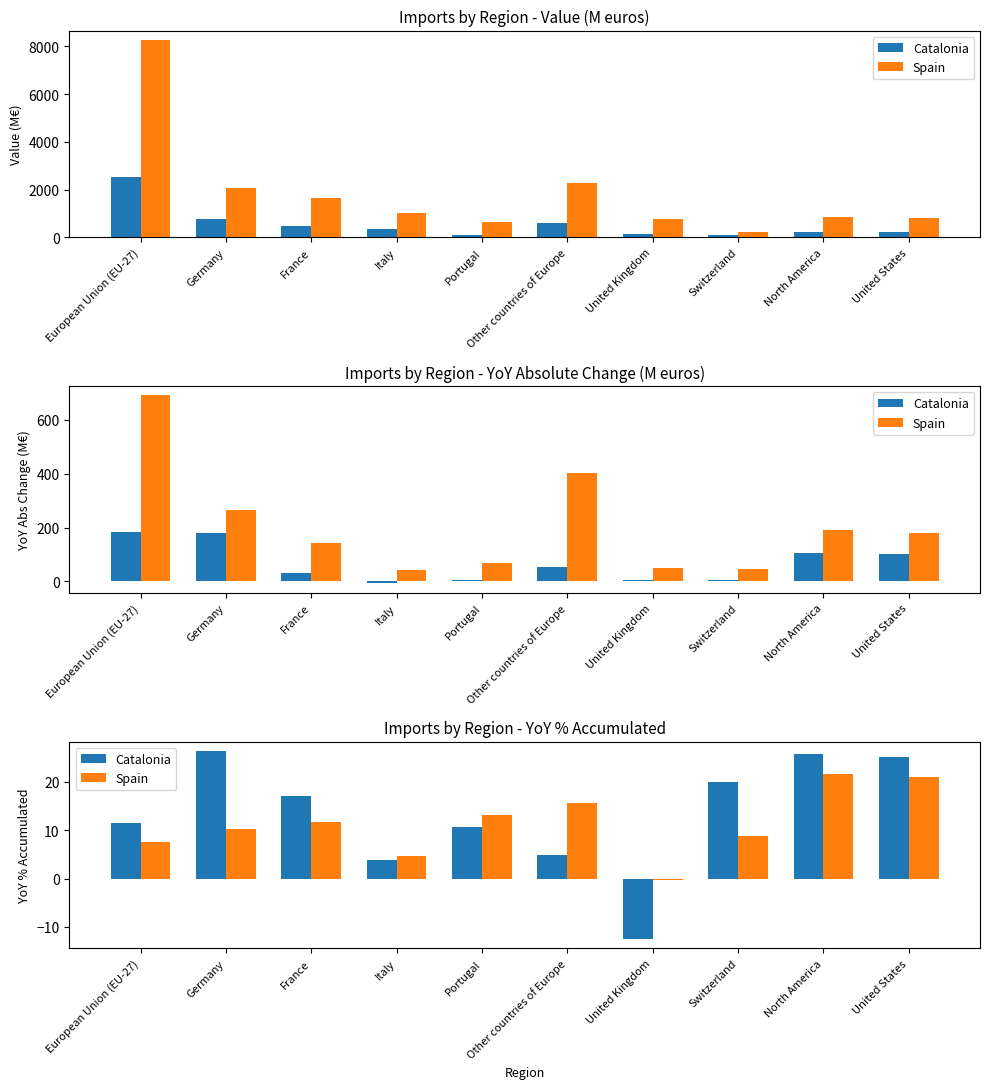

Rank the categories by Catalonia value from lowest to highest.

United Kingdom, Italy, Other countries of Europe, Portugal, European Union (EU-27), France, Switzerland, United States, North America, Germany